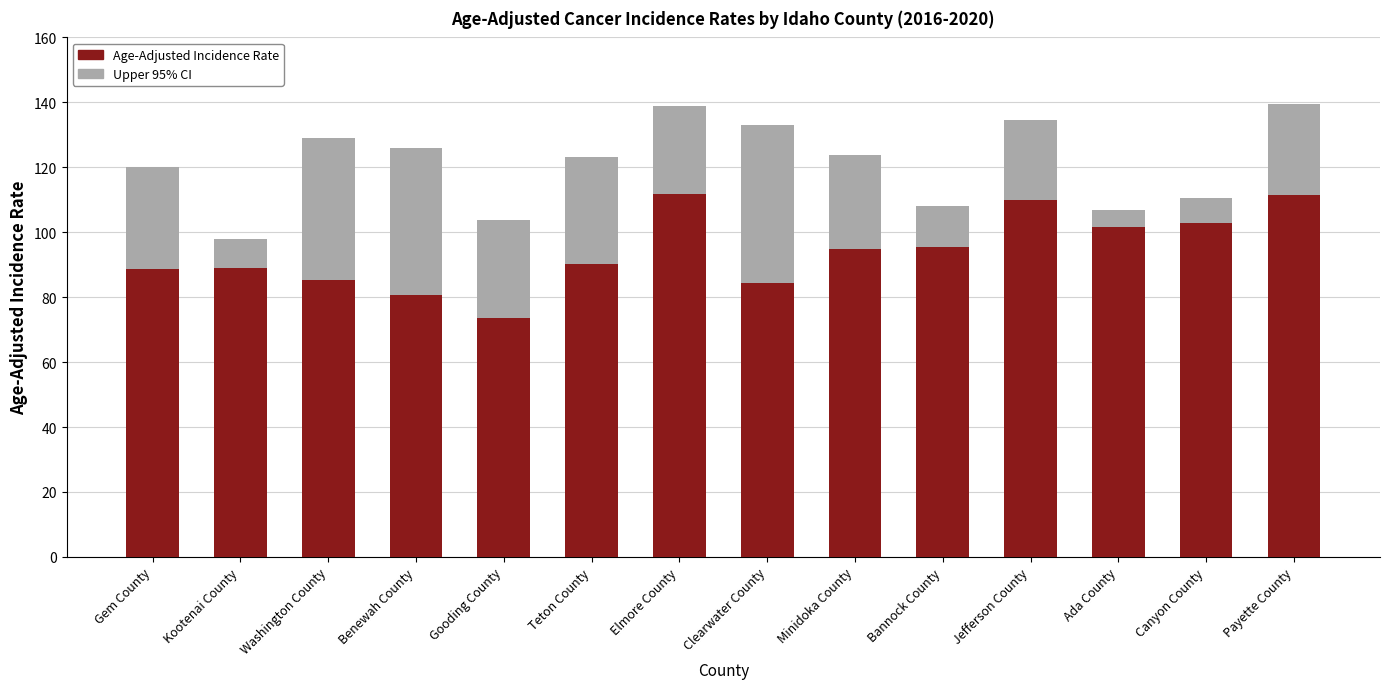

What is the total value across all series at Kootenai County?

98.0